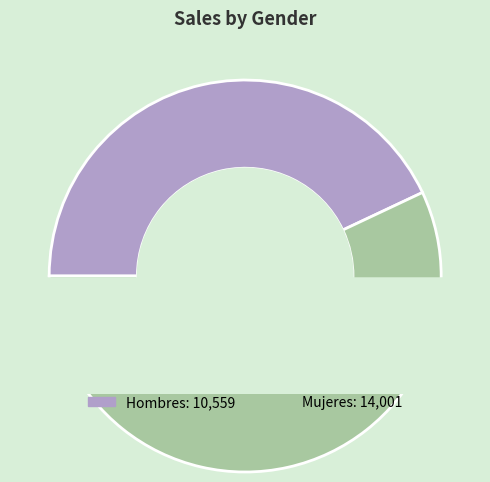

To the nearest percent, what is the average slice percentage?

50%